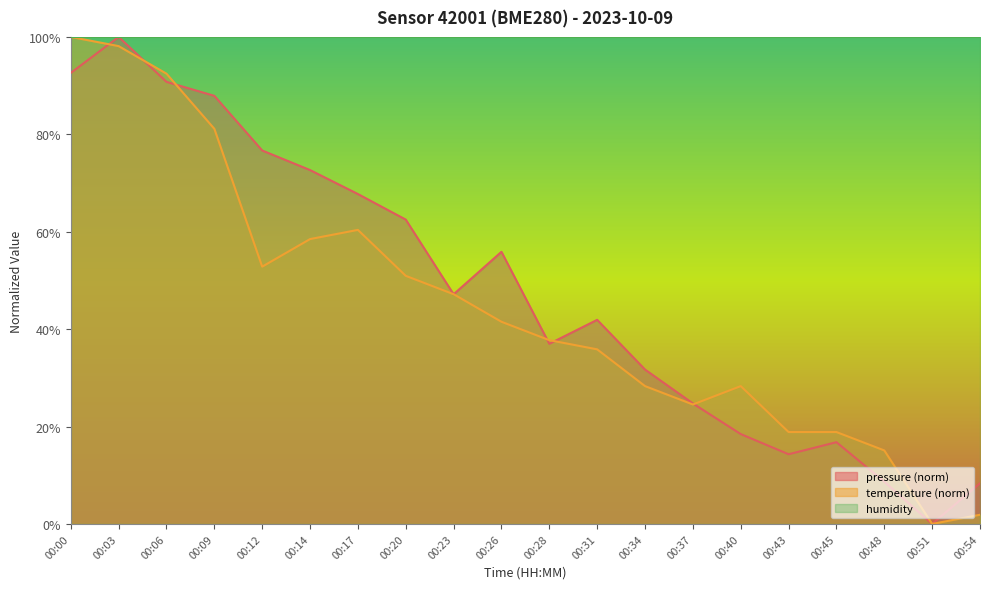

Reading left to right, extract all data points from this chart.

pressure: 00:00=92.6	00:03=100.0	00:06=90.8	00:09=87.9	00:12=76.7	00:14=72.7	00:17=67.7	00:20=62.5	00:23=47.2	00:26=55.9	00:28=37.0	00:31=41.9	00:34=31.7	00:37=24.7	00:40=18.5	00:43=14.3	00:45=16.8	00:48=8.7	00:51=0.0	00:54=8.3
temperature: 00:00=100.0	00:03=98.1	00:06=92.5	00:09=81.1	00:12=52.8	00:14=58.5	00:17=60.4	00:20=50.9	00:23=47.2	00:26=41.5	00:28=37.7	00:31=35.8	00:34=28.3	00:37=24.5	00:40=28.3	00:43=18.9	00:45=18.9	00:48=15.1	00:51=0.0	00:54=1.9